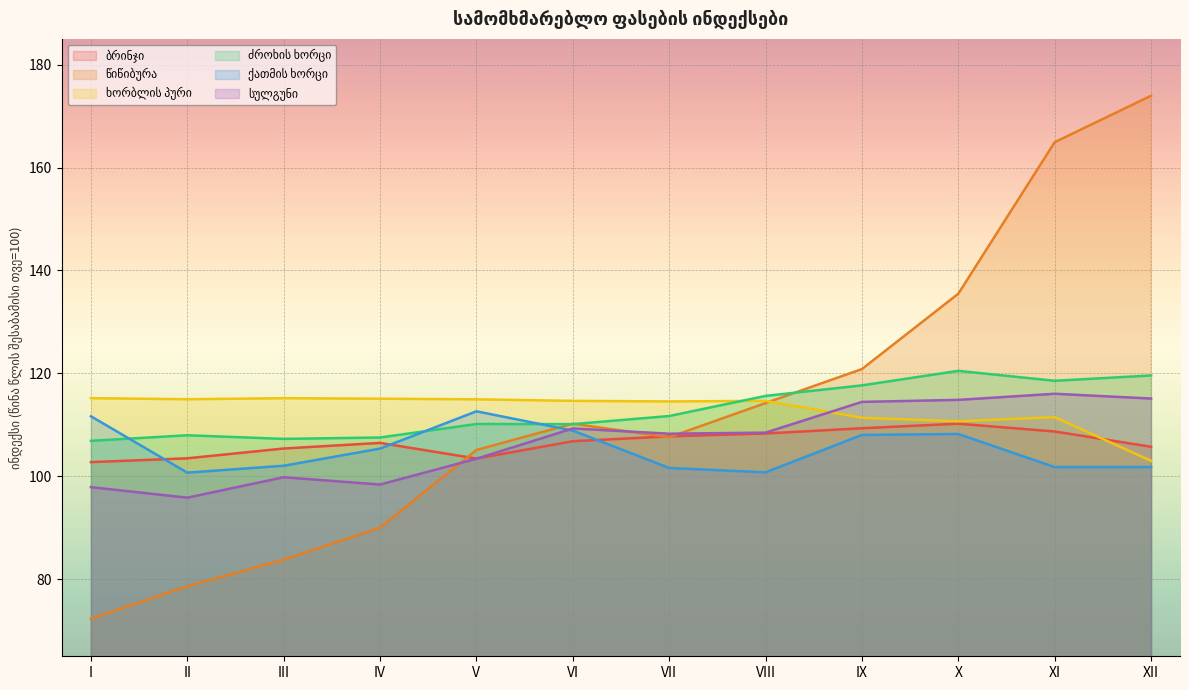

At which category does ხორბლის პური reach its first local valley?

II